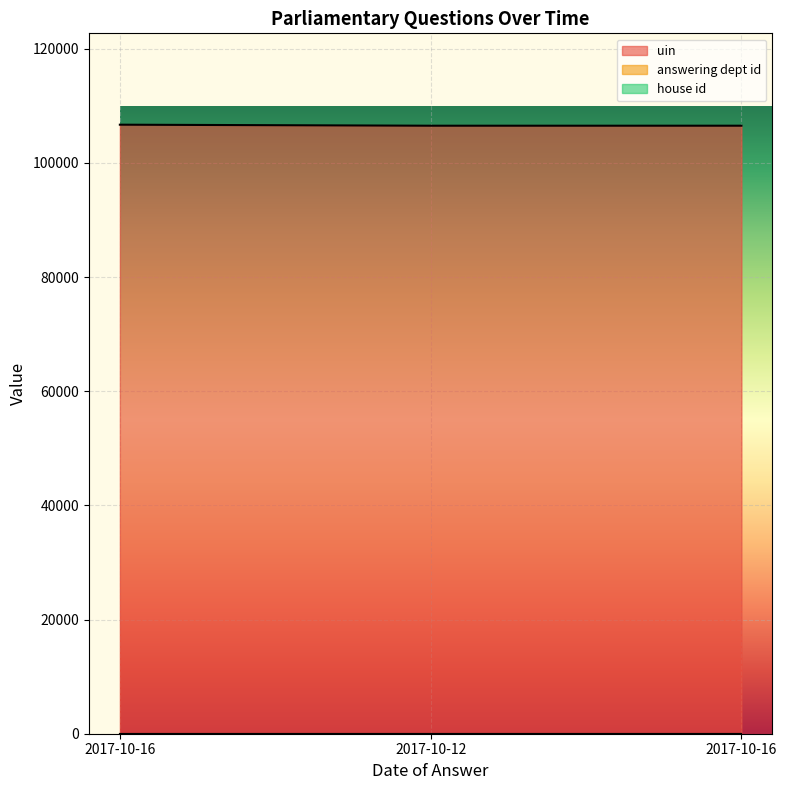

What is the spread (max minus min) of values at 2017-10-16?

106696